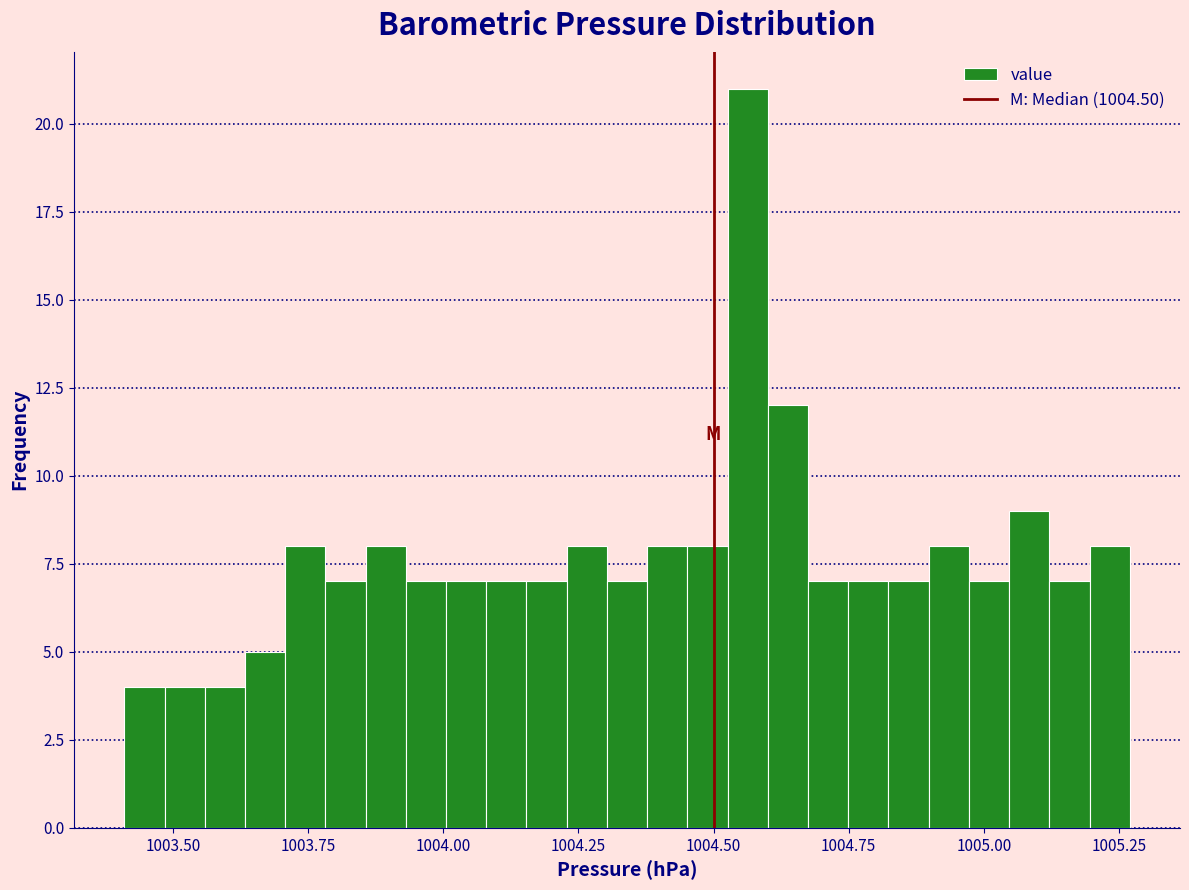

Around what value on the x-axis is the tallest bar? Give the approximate position of its centre, as read against the axis.

1004.55